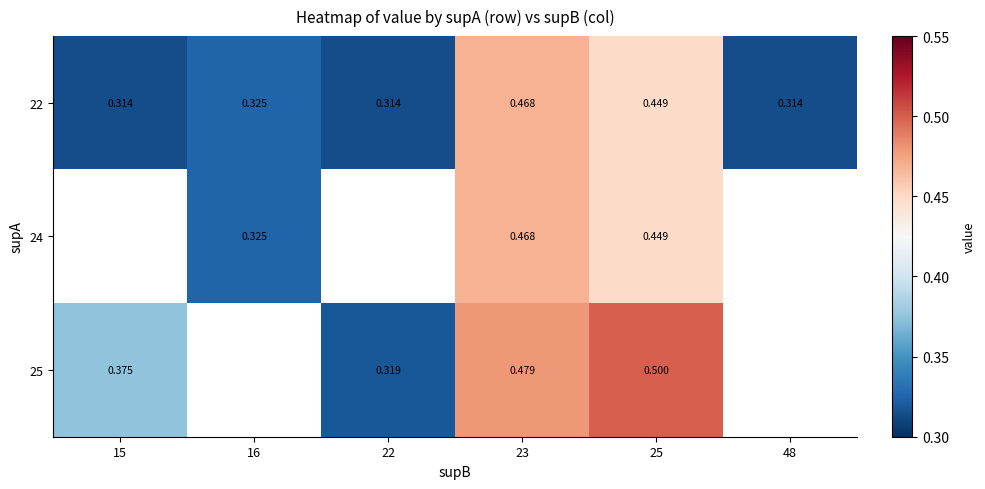

Is the value of 25 at 22 greater than the value of 22 at 22?

Yes